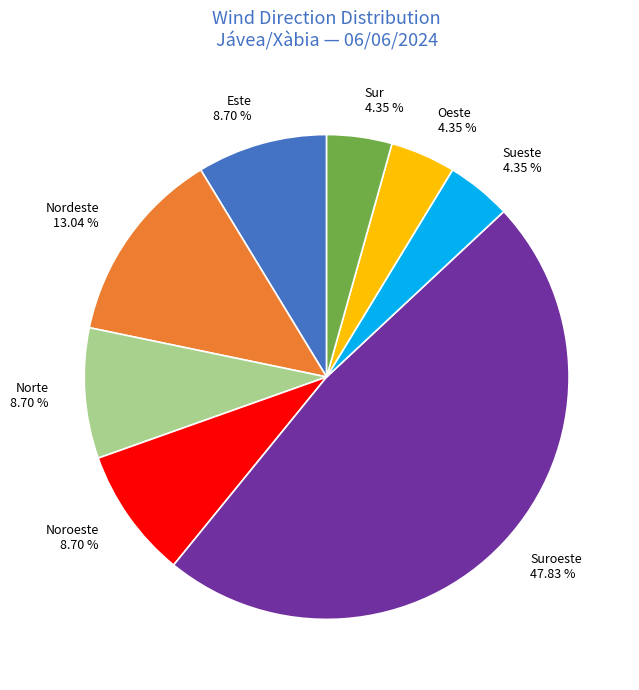

Does any single category account for the majority?

No